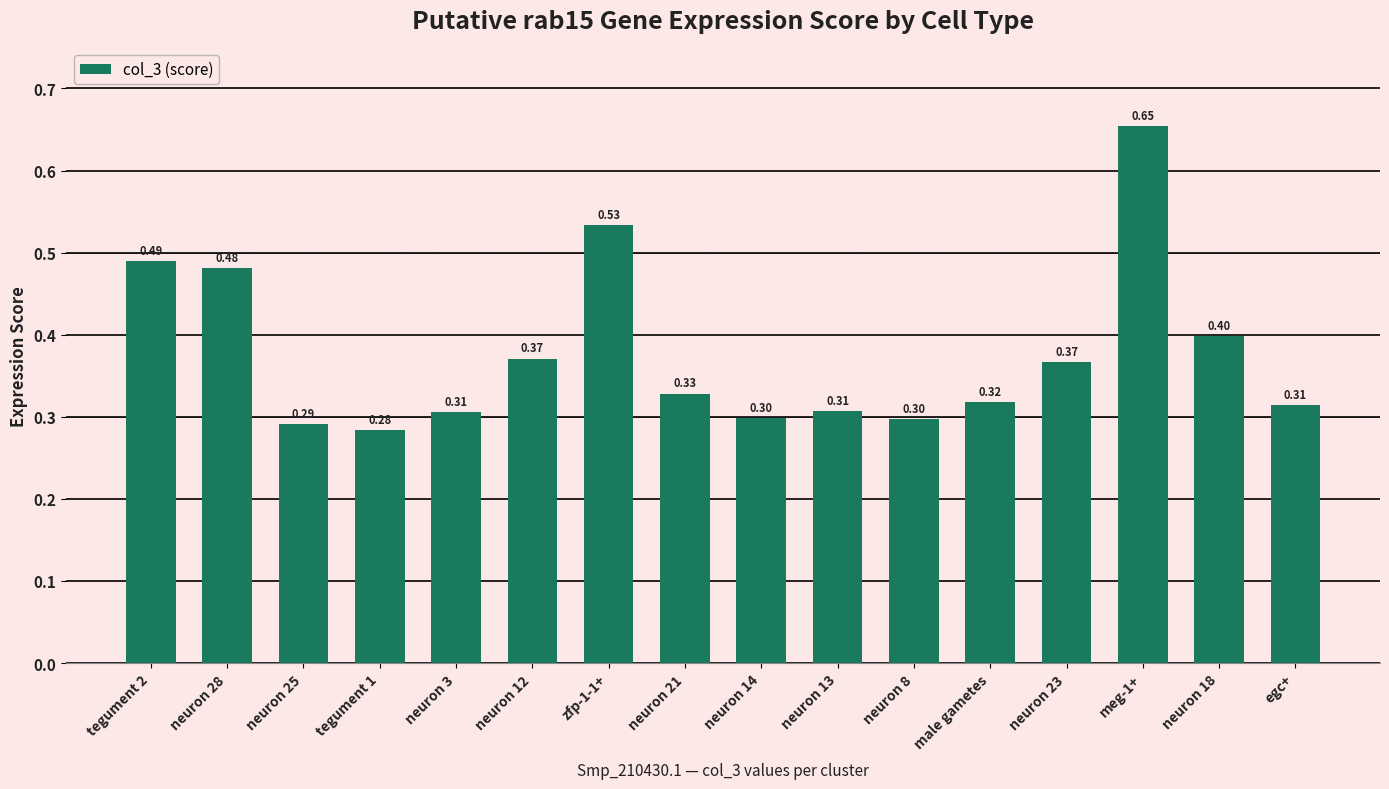

True or false: the data shows 0.9 at meg-1+.

False